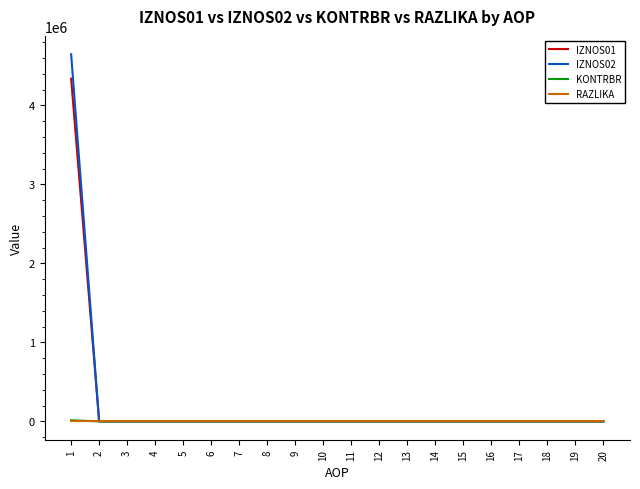

What is the greatest value displayed?

4646836.5